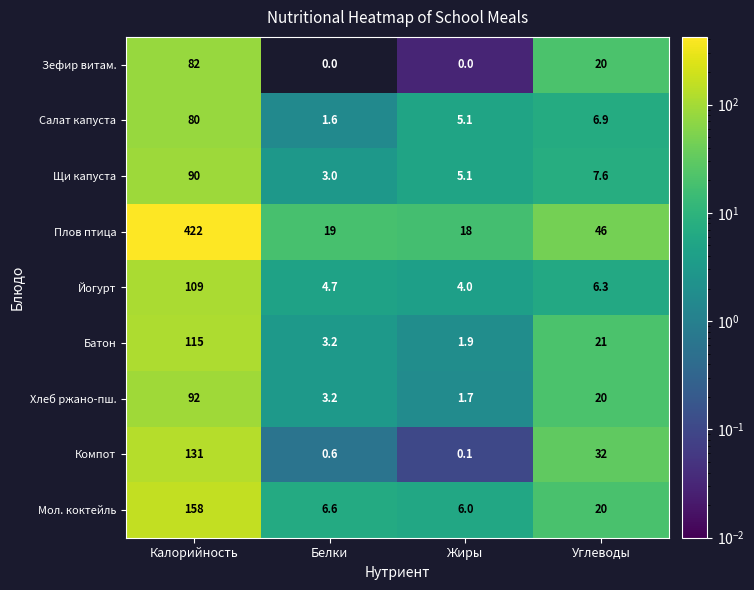

The Компот series shows 0.6 at Белки. True or false?

True